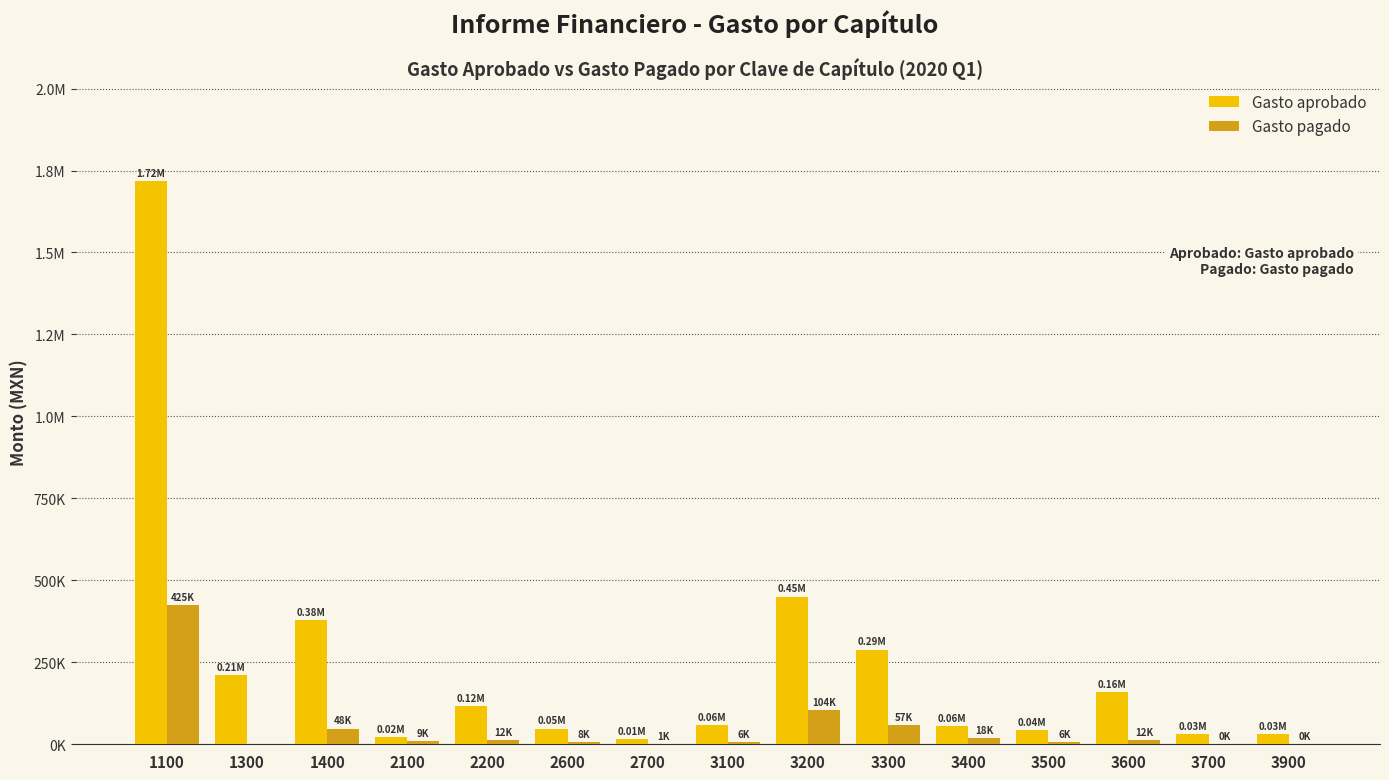

What is the difference between the maximum and minimum values in the Gasto aprobado series?

1701984.5